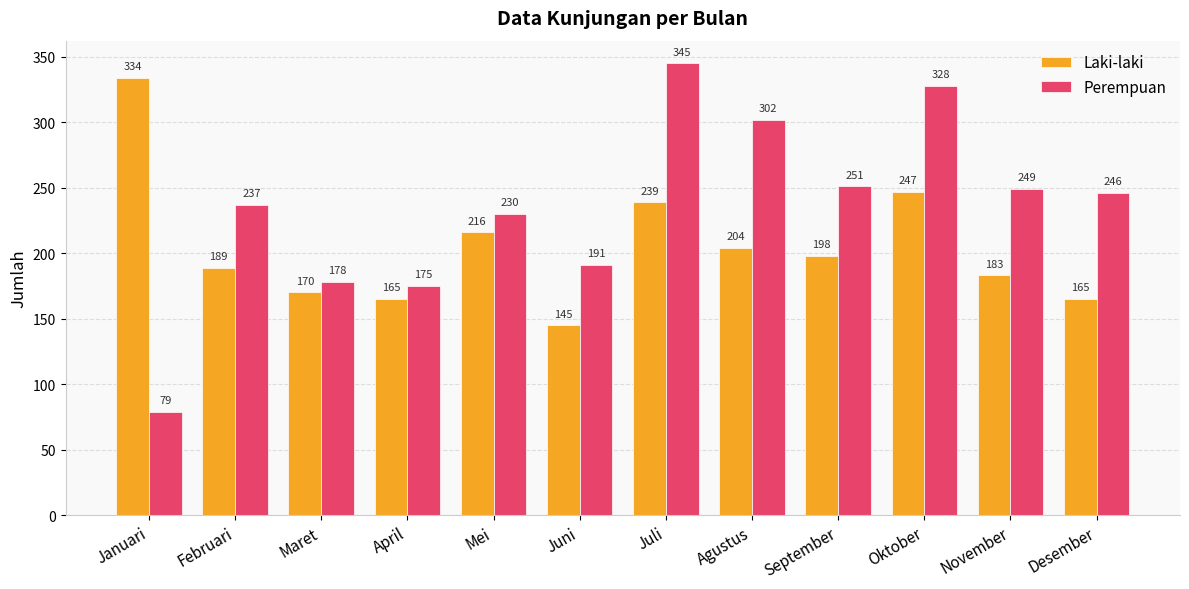

Where is Laki-laki nearest to the value 239?

Juli